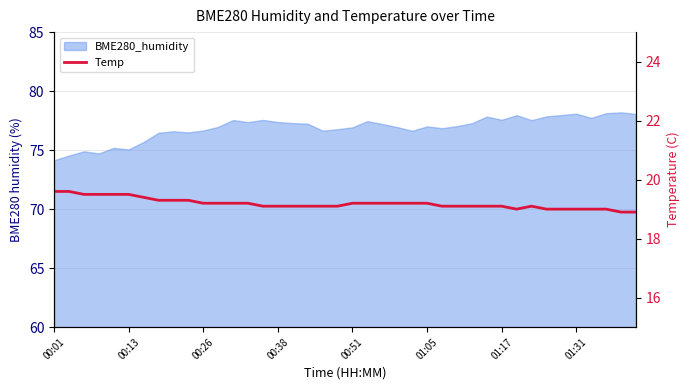

What is the maximum value shown in the chart?

19.6